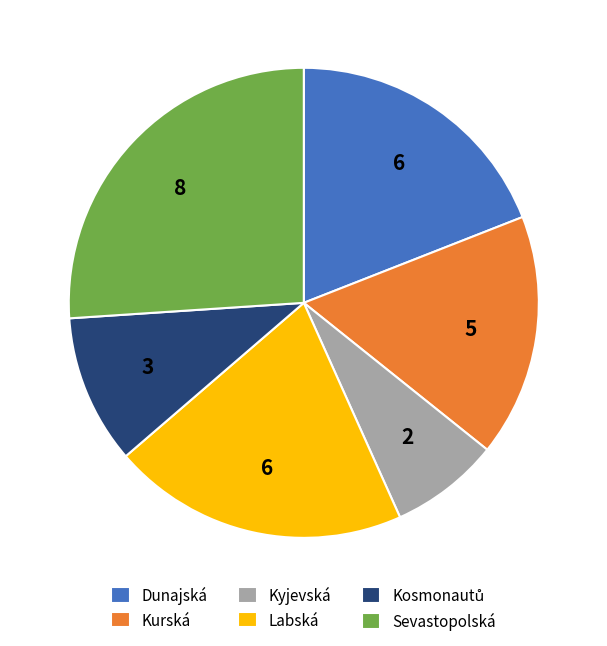

Is the sum of Dunajská and Labská greater than half?

No